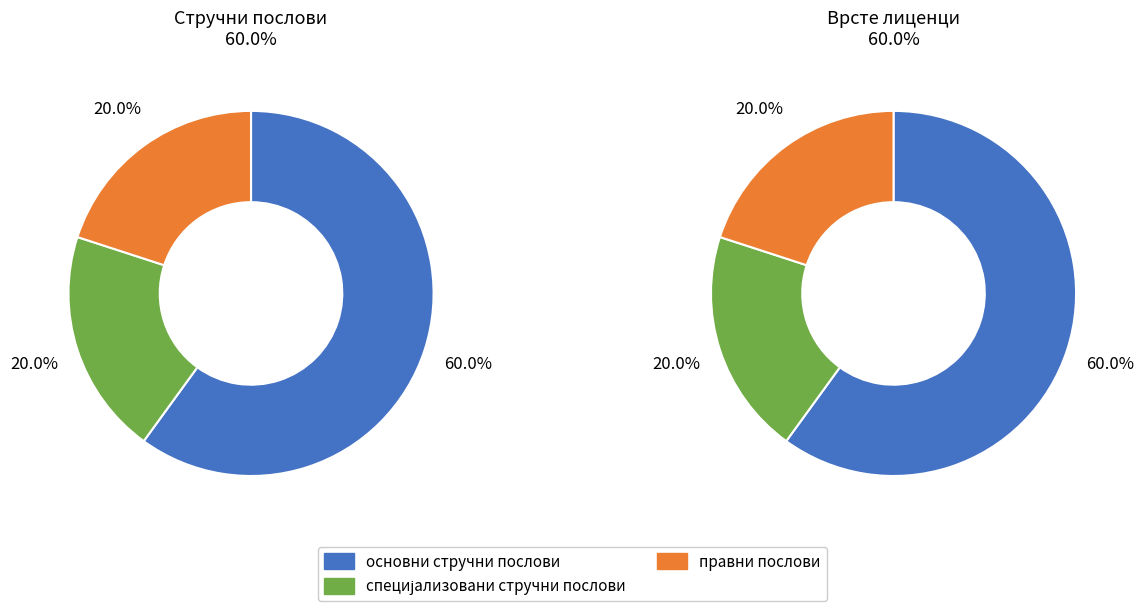

Is the sum of специјализовани стручни послови and основни стручни послови greater than half?

Yes